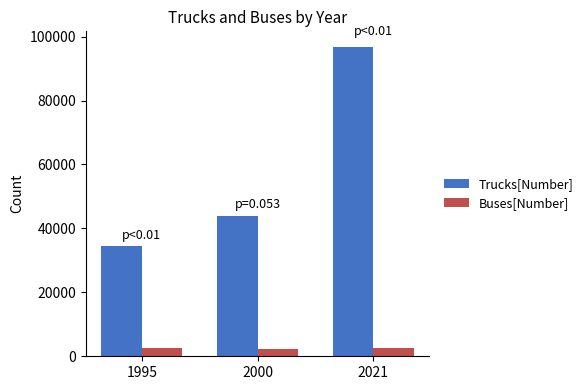

At which label is Trucks[Number] closest to 65674?

2000